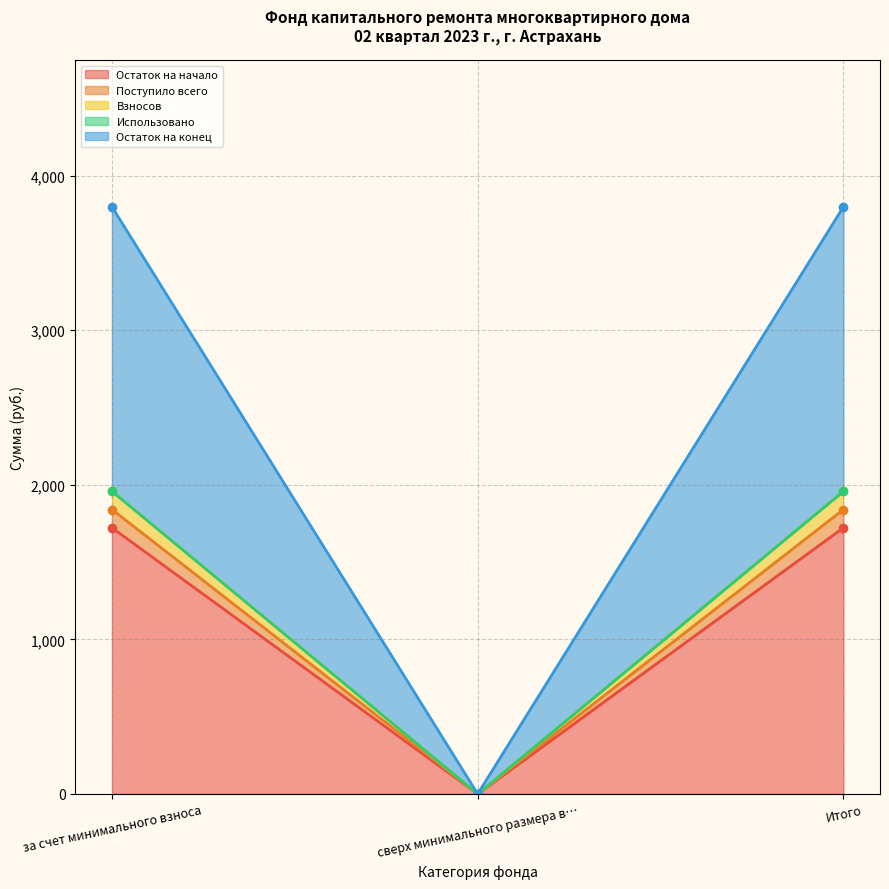

What position from the left is Итого?

3